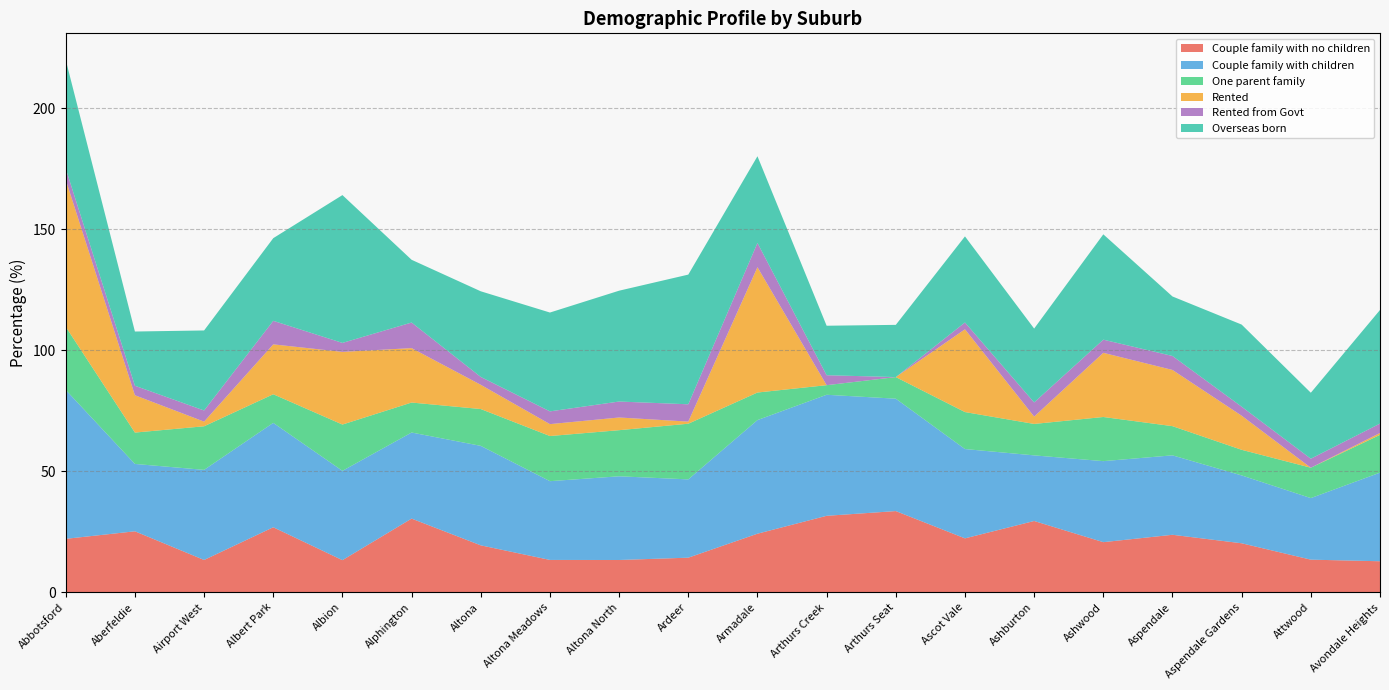

Reading right to left, extract all data points from this chart.

Couple family with no children: 12.8	13.5	20.3	23.8	20.7	29.5	22.3	33.6	31.6	24.2	14.3	13.4	13.4	19.4	30.5	13.3	26.9	13.4	25.2	22.1
Couple family with children: 36.6	25.4	28.0	32.8	33.5	27.1	36.9	46.4	50.0	46.9	32.3	34.6	32.5	41.1	35.6	36.9	43.1	37.2	27.8	61.5
One parent family: 15.6	12.6	10.6	12.1	18.2	13.0	15.3	8.9	4.0	11.4	23.0	19.1	18.6	15.2	12.4	19.1	11.8	18.0	13.0	26.1
Rented: 0.8	0.0	14.1	23.2	26.5	3.0	34.2	0.0	0.0	51.8	0.9	5.2	4.9	10.0	22.5	30.0	20.6	1.9	15.4	60.8
Rented from Govt: 3.9	3.7	3.7	5.8	5.4	5.8	2.8	0.0	4.1	10.0	7.1	6.6	5.3	3.2	10.6	3.7	9.7	4.6	3.9	4.6
Overseas born: 46.9	27.3	33.9	24.6	43.5	30.5	35.6	21.6	20.4	35.8	53.6	45.8	40.8	35.4	25.9	61.1	34.1	33.1	22.4	44.9